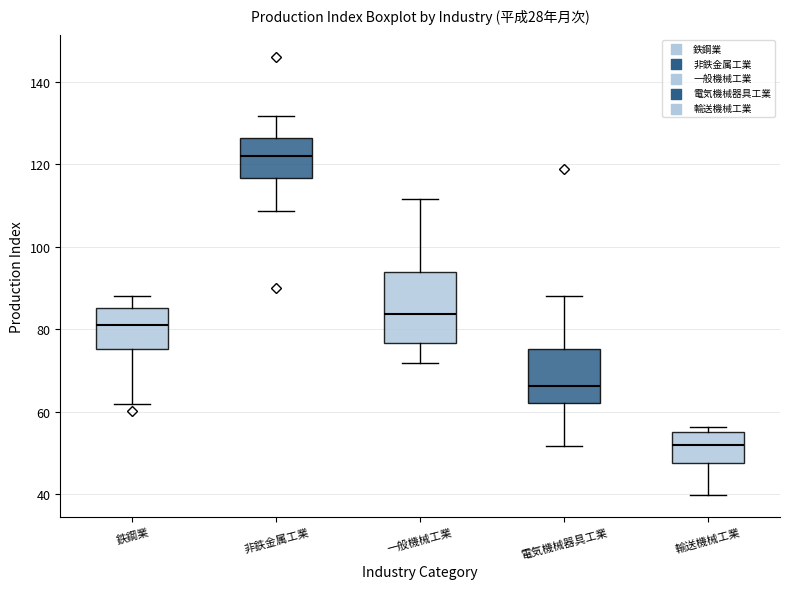

Where does the upper whisker of the box for 電気機械器具工業 end on the y-axis? The values are not printed on the chart, so give them approximately, as read against the axis.

88